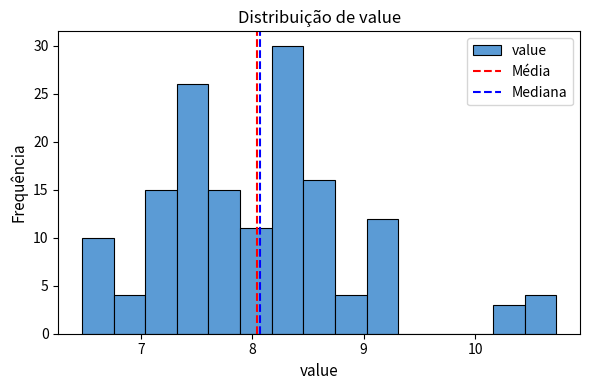

Around what value on the x-axis is the tallest bar? Give the approximate position of its centre, as read against the axis.

8.3